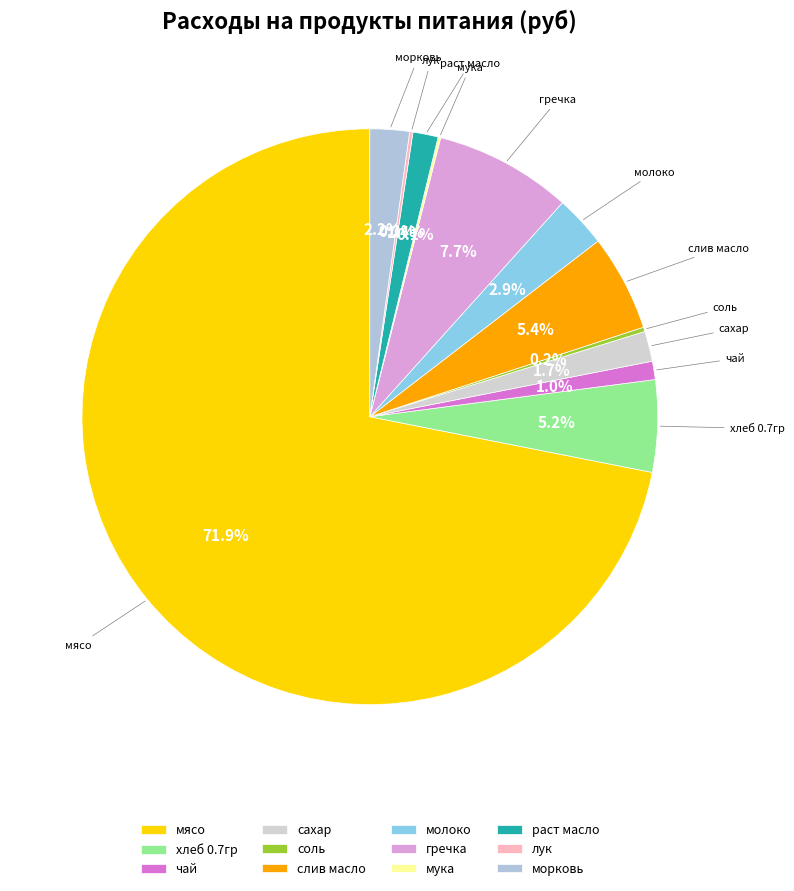

Does гречка account for over 50% of the chart?

No